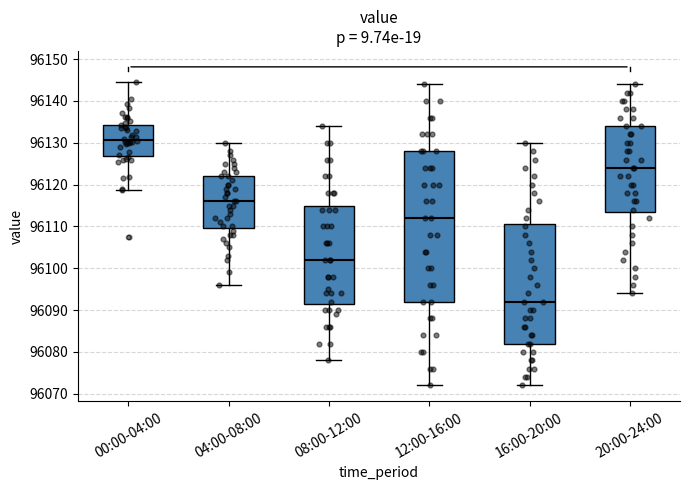

Which box has the lowest median line?

16:00-20:00